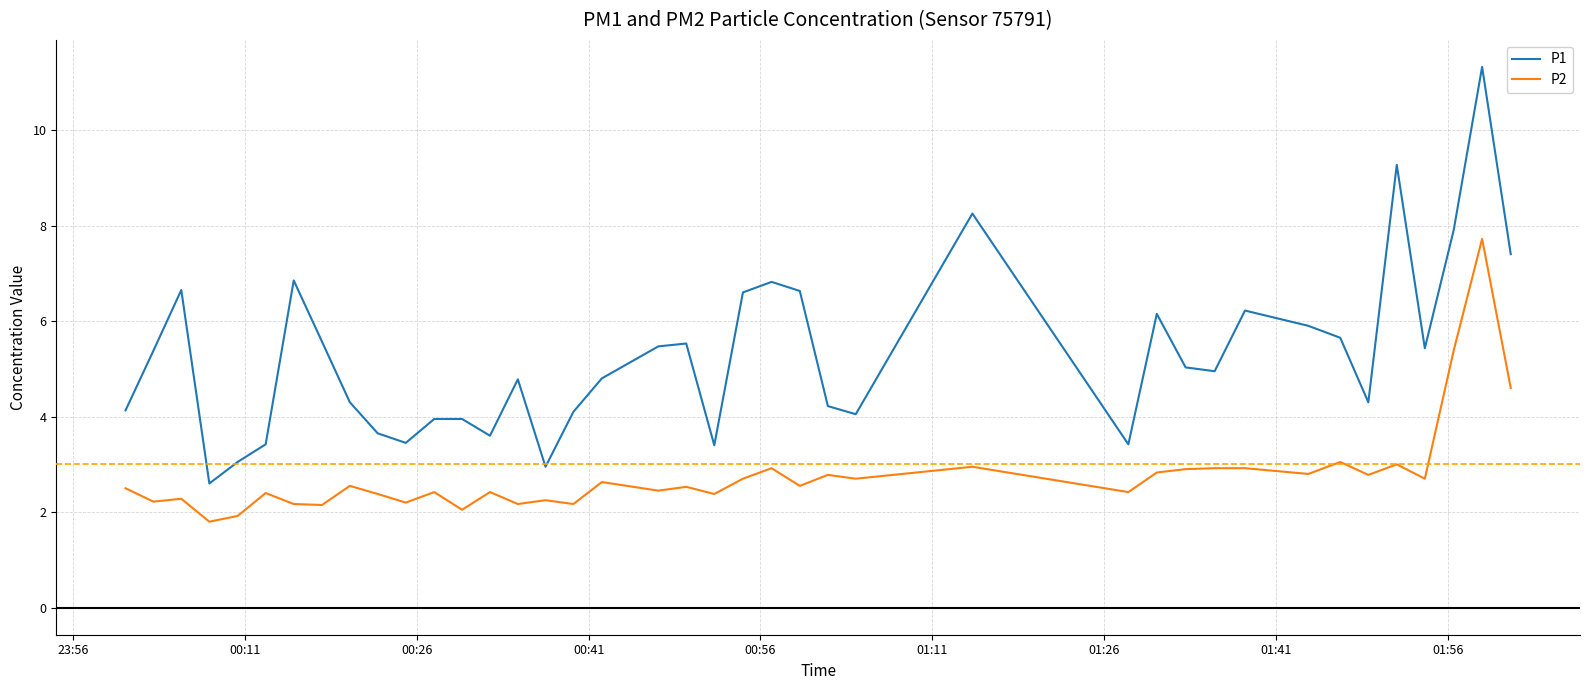

Rank the series by their average value, from lowest to highest.

P2, P1